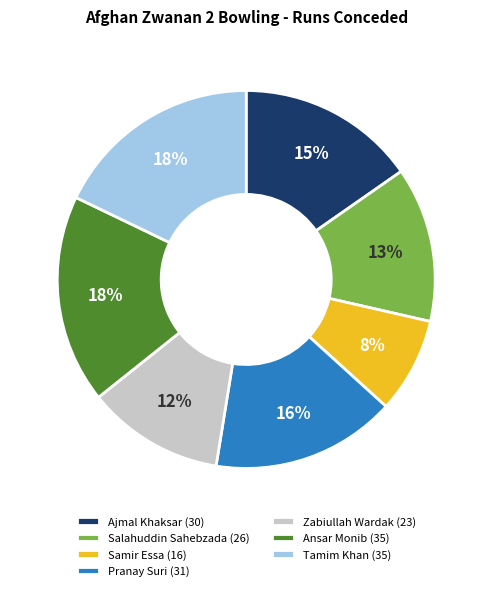

Count the number of slices in the pie.

7